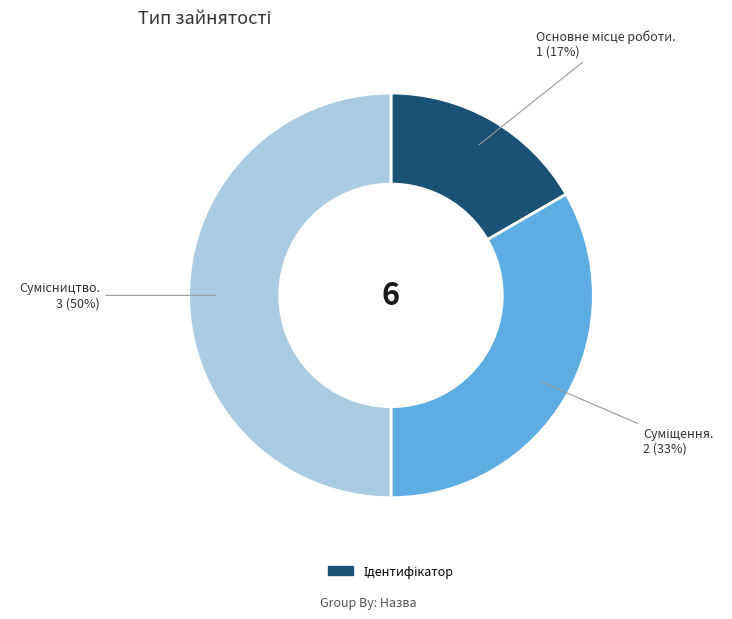

To the nearest percent, what is the difference between the largest and smallest slice percentages?

33%